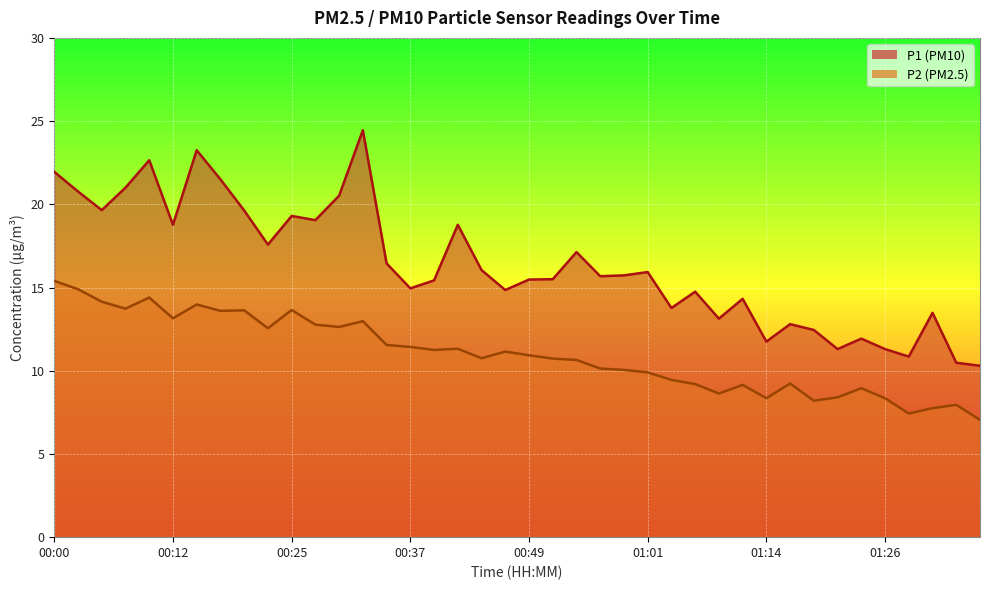

True or false: P1 and P2 cross at least once.

False